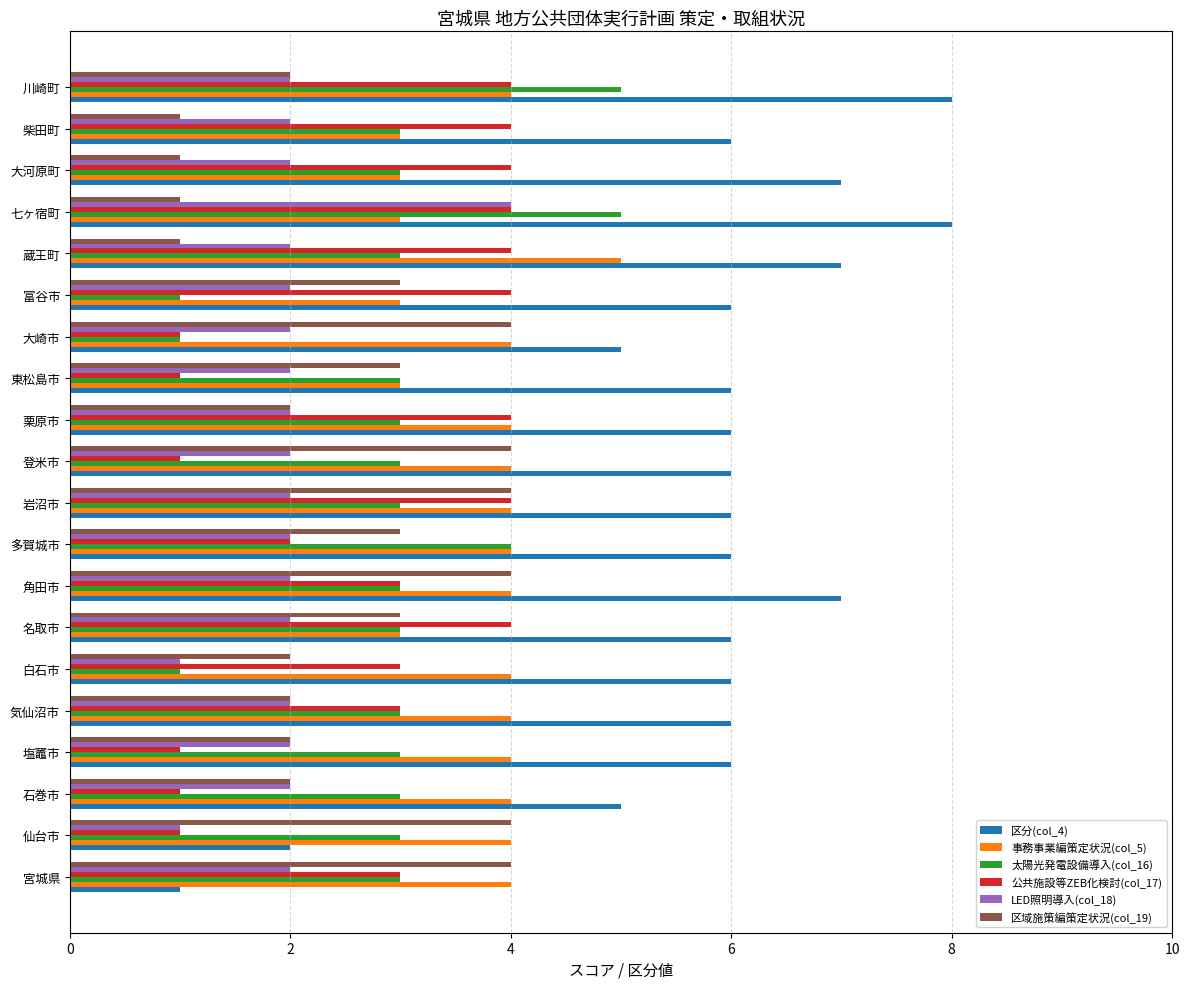

What are all the series names shown in the legend?

区分(col_4), 事務事業編策定状況(col_5), 太陽光発電設備導入(col_16), 公共施設等ZEB化検討(col_17), LED照明導入(col_18), 区域施策編策定状況(col_19)